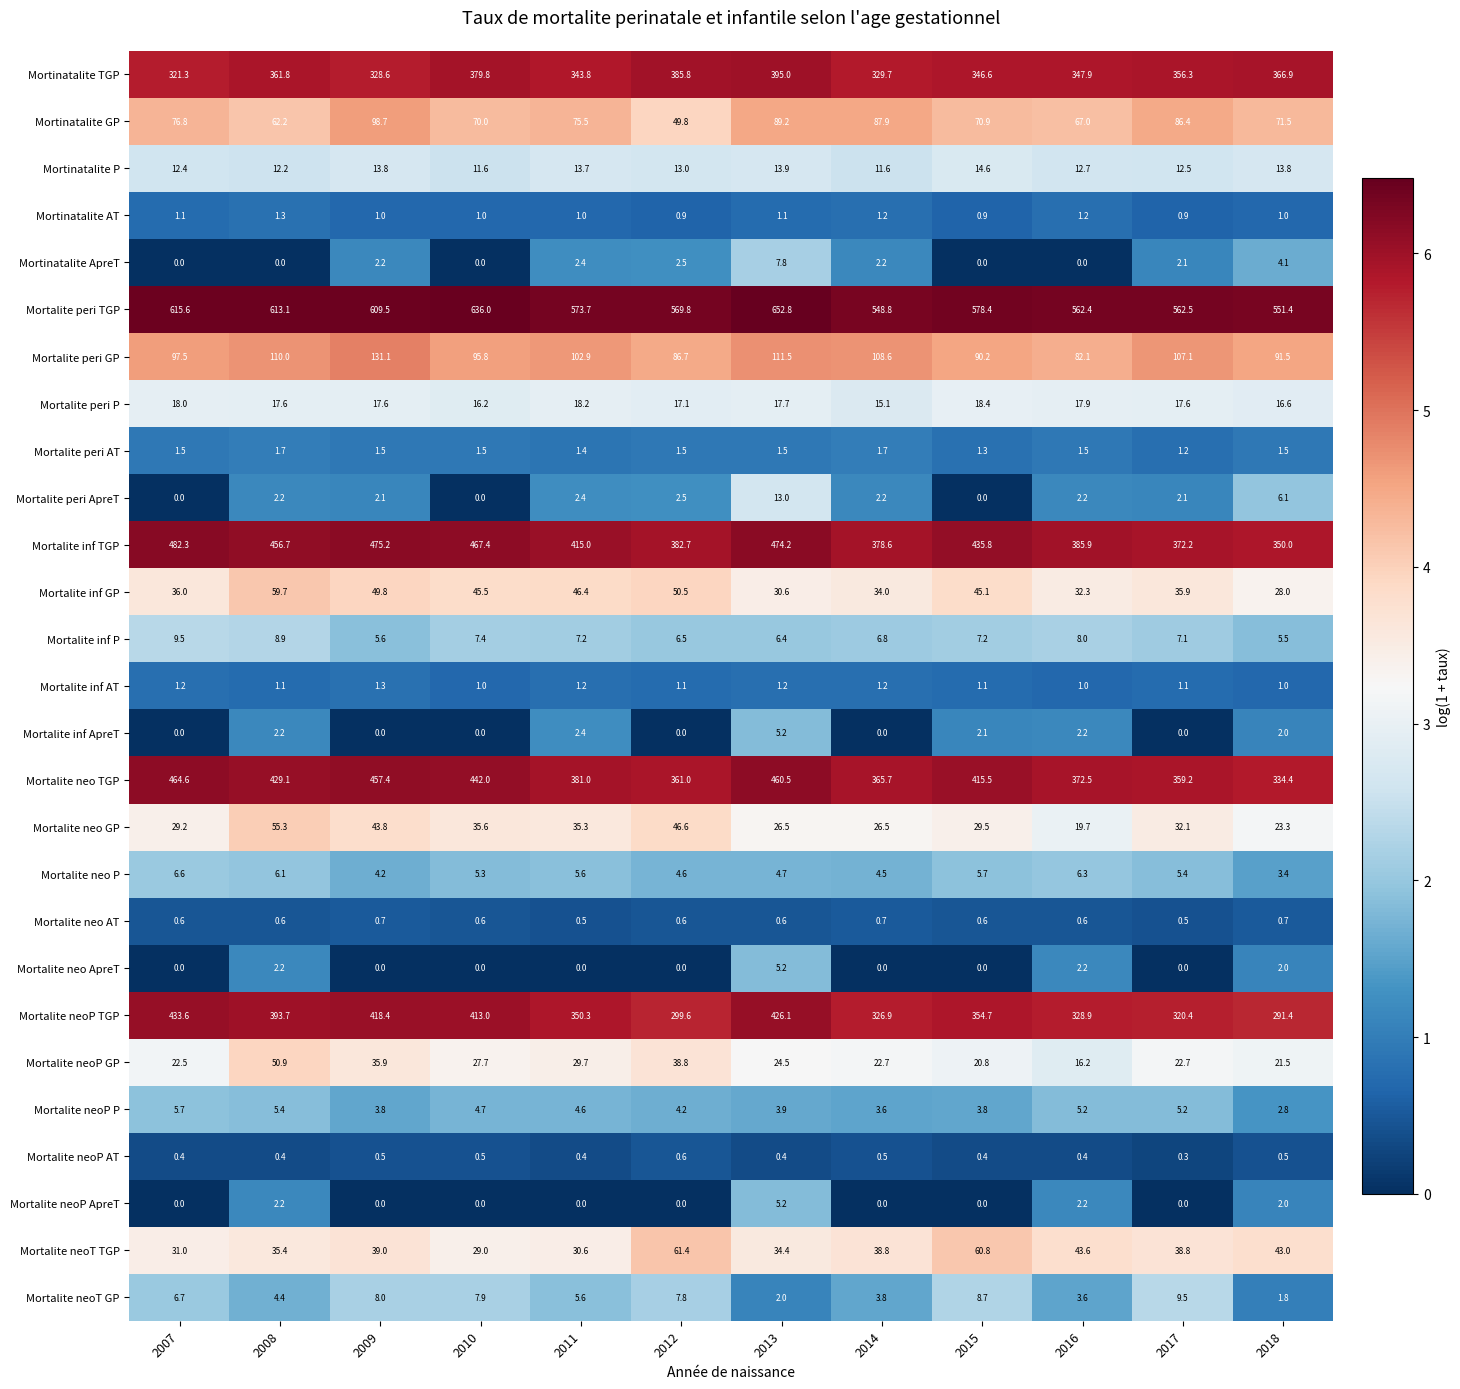

What is the difference between the Mortalite neo TGP values at 2017 and 2012?

1.8